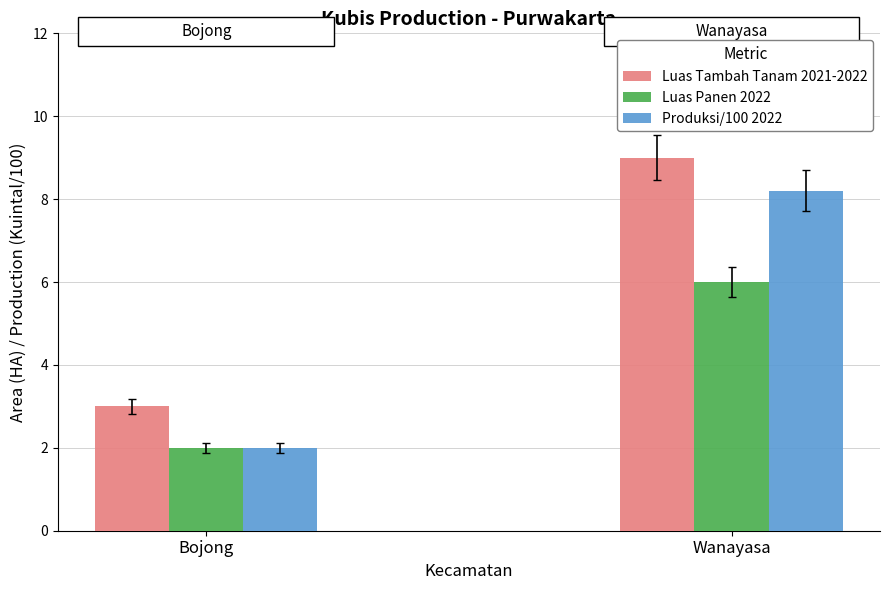

Which label corresponds to the smallest value in the chart?

Bojong